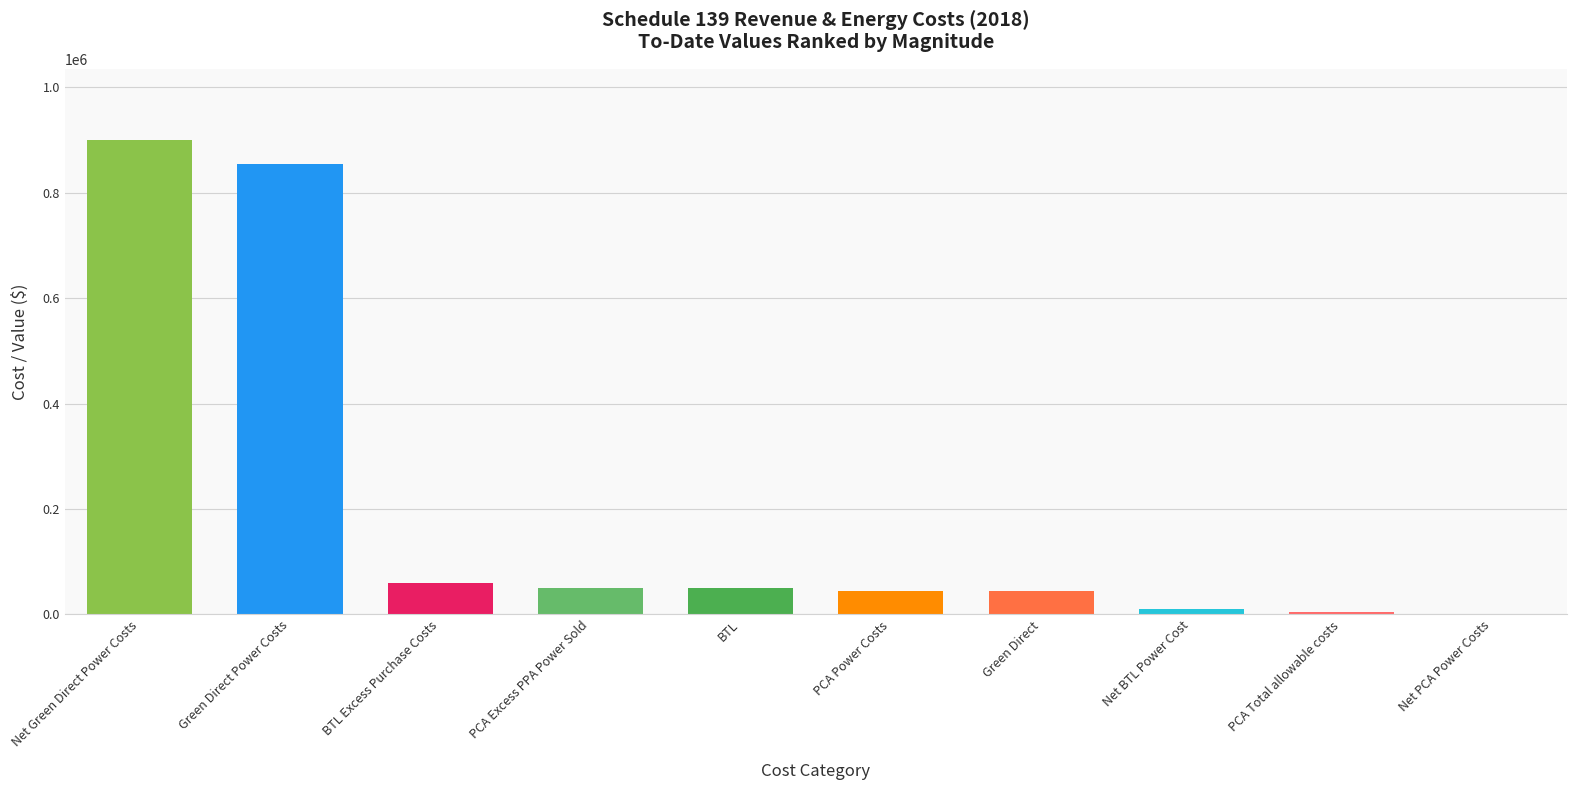

At which category does the chart reach its minimum across all series?

Net PCA Power Costs